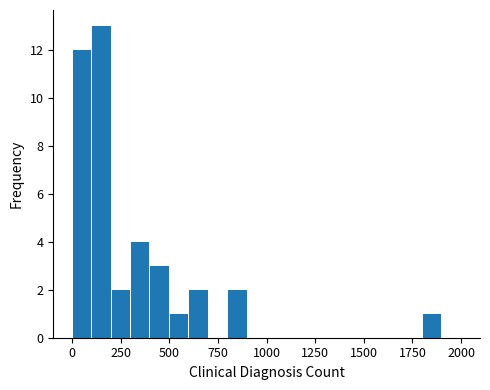

Around what value on the x-axis is the tallest bar? Give the approximate position of its centre, as read against the axis.

150